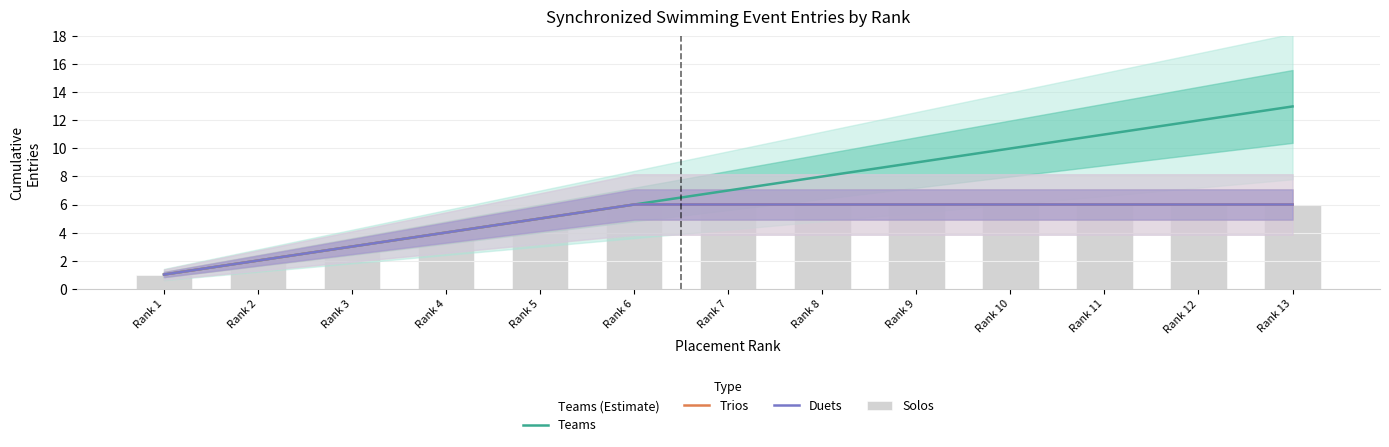

Rank the series at Rank 11 from lowest to highest value.

Trios, Duets, Solos, Teams